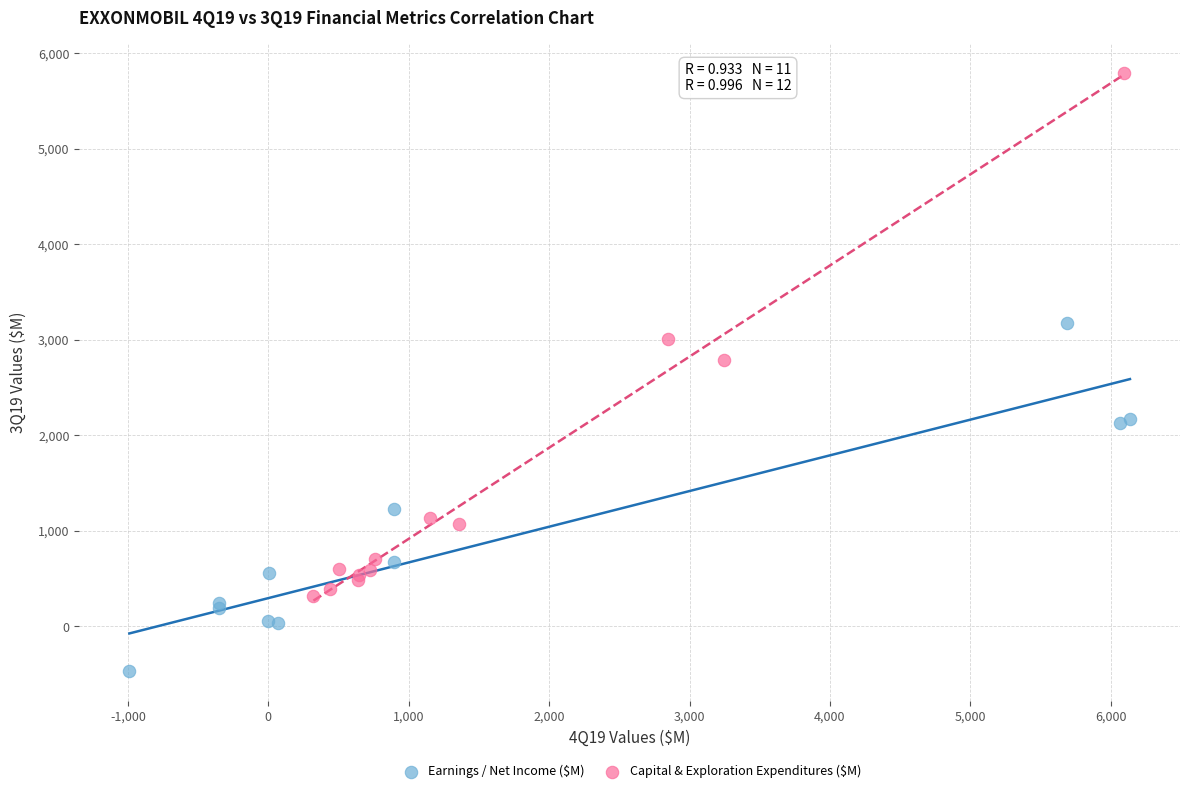

Which series has the largest Y range (max minus min)?

Capital & Exploration Expenditures ($M)